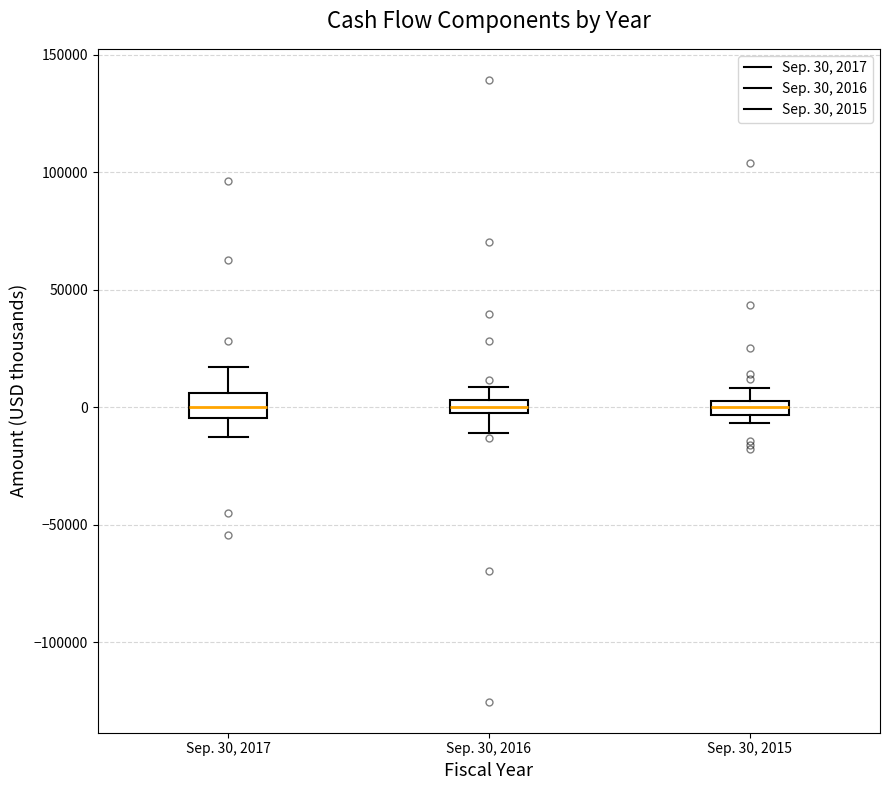

Where does the upper whisker of the box for Sep. 30, 2016 end on the y-axis? The values are not printed on the chart, so give them approximately, as read against the axis.

10000